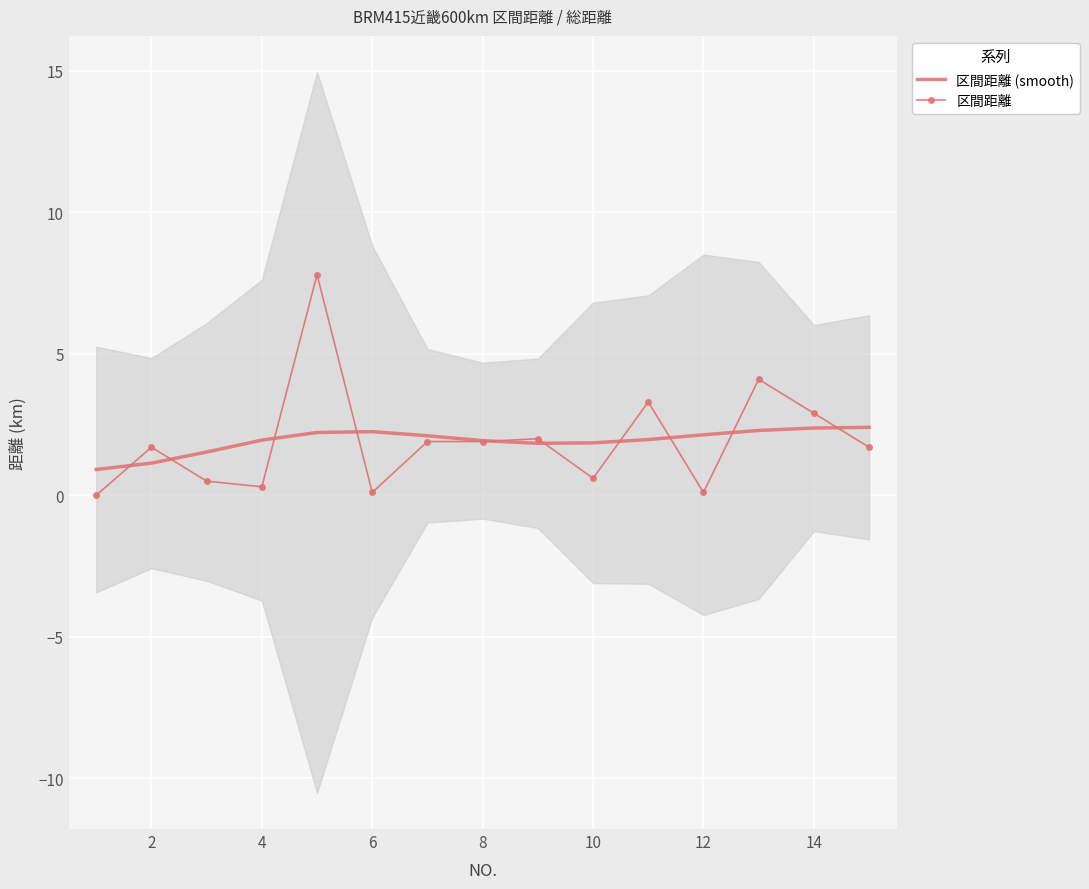

Which series has the widest spread of values?

区間距離